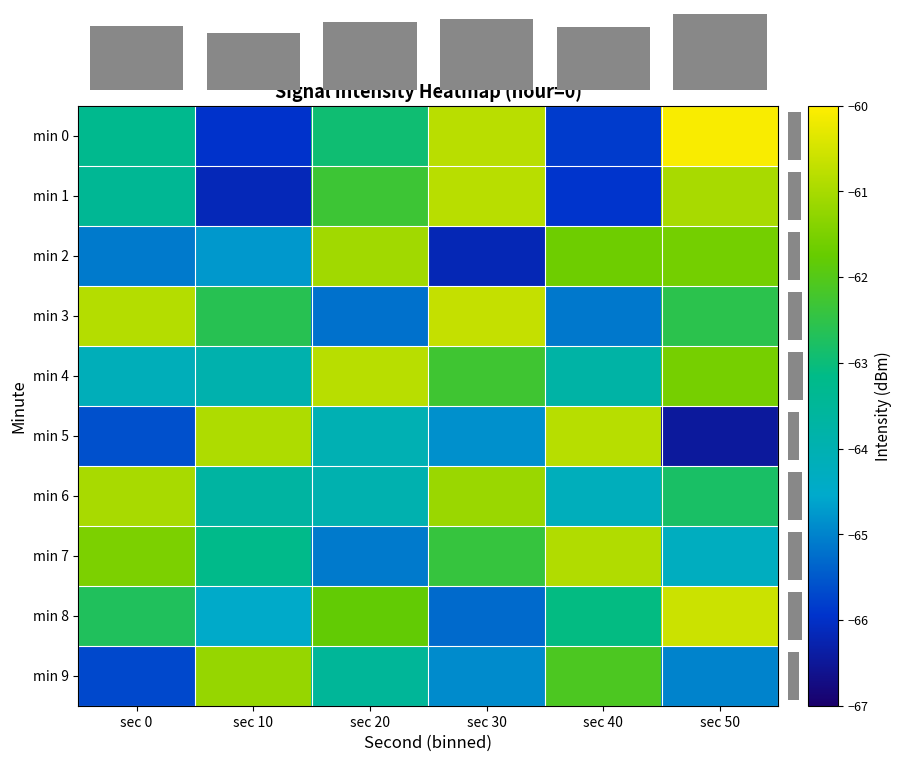

True or false: min 3 has a value of -41.4 at sec 10.

False